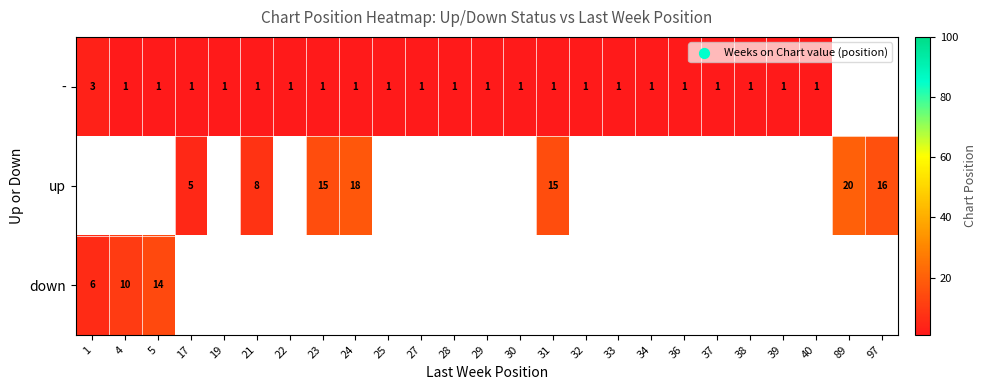

The value of - at 25 is 1. True or false?

True